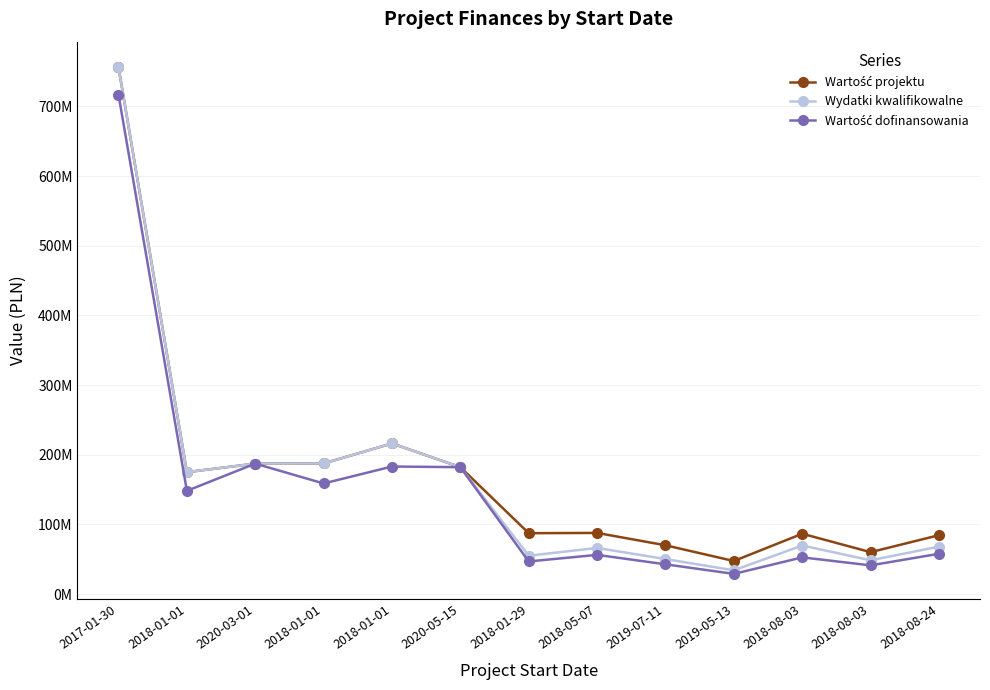

Between 2020-05-15 and 2019-05-13, which series saw the biggest shift?

Wartość dofinansowania